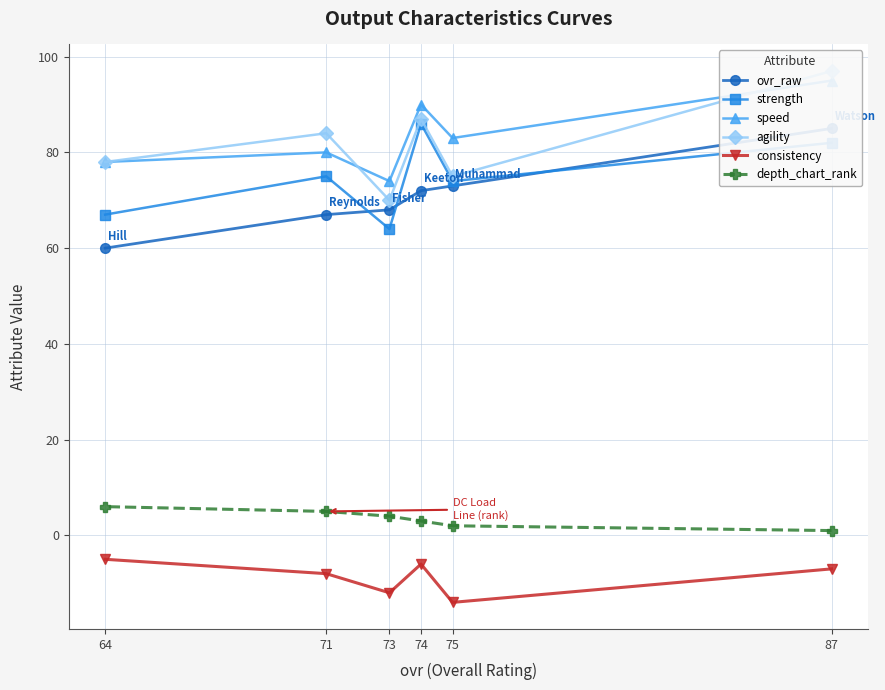

What is the maximum value shown in the chart?

97